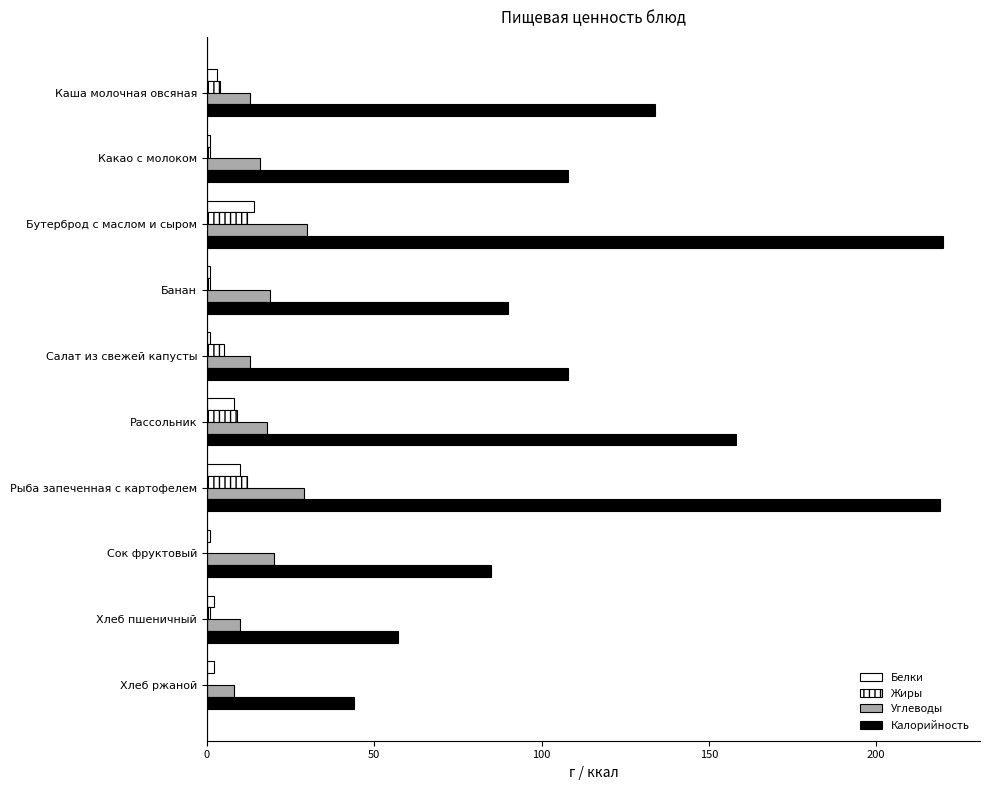

What position from the left is Каша молочная овсяная?

1